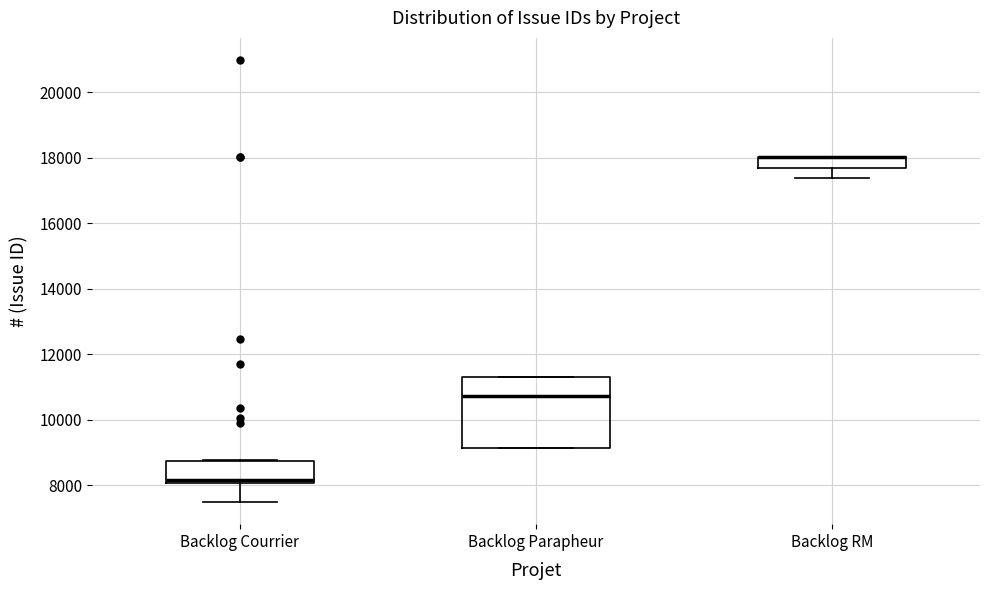

Reading left to right, transcribe this box plot: for each box, give where its median line is, the range the box spans, and where its two whiskers end, as read against the y-axis. The values are not printed on the chart, so give them approximately, as read against the axis.

Backlog Courrier: median 8200, box 8000 to 8800, whiskers 7400 to 8800
Backlog Parapheur: median 10800, box 9200 to 11400, whiskers 9200 to 11400
Backlog RM: median 18000 (drawn on the box's upper edge), box 17800 to 18000, whiskers 17400 to 18000